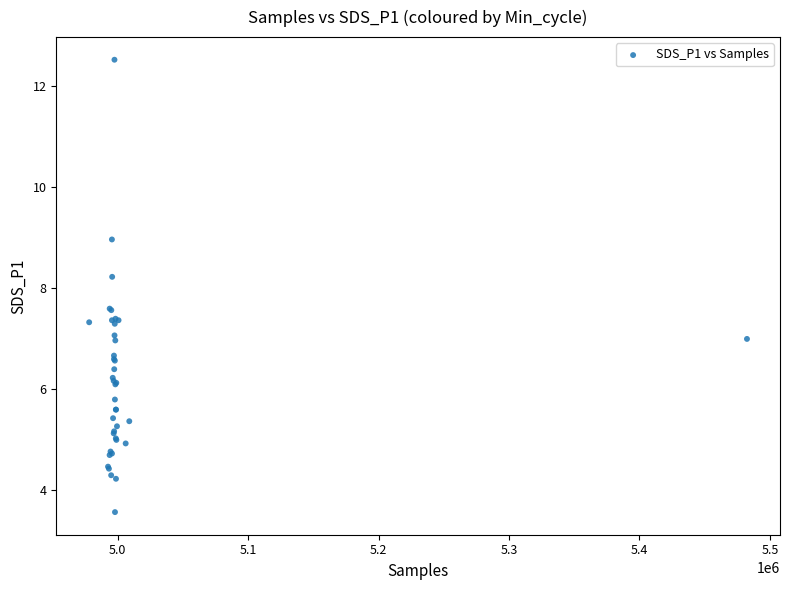

What Y value in the scatter plot is closest to 8?

8.2